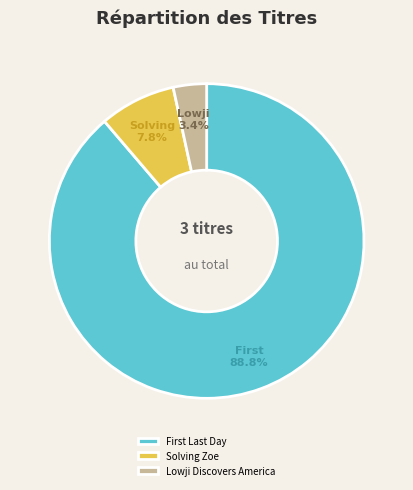

What is the ratio of the value at Lowji Discovers America to the value at Solving Zoe?

0.4